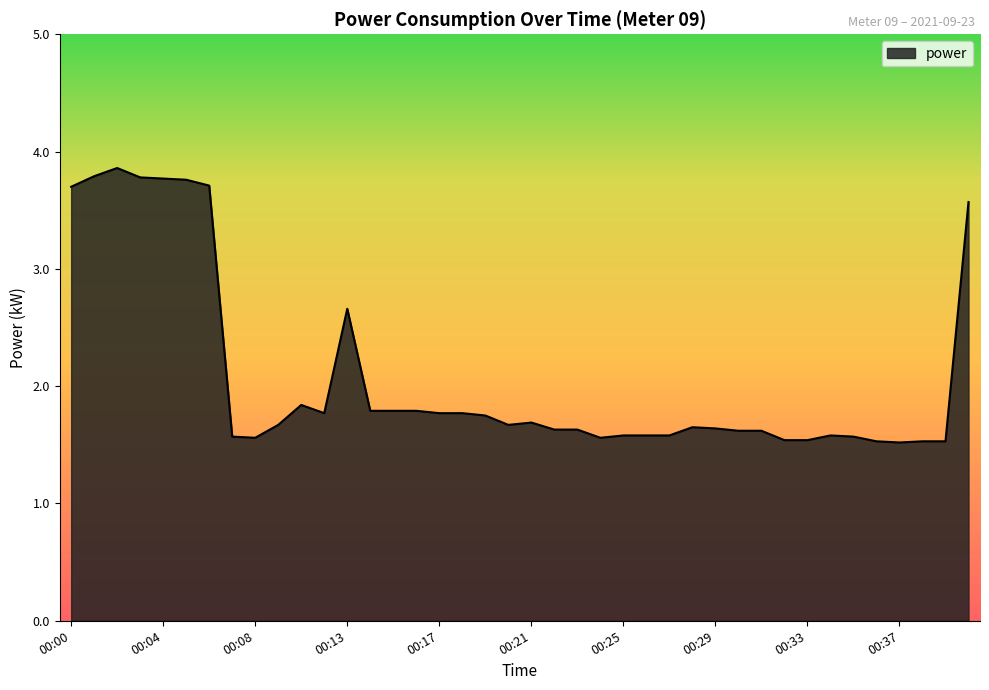

What is the difference between the maximum and minimum values?

2.3